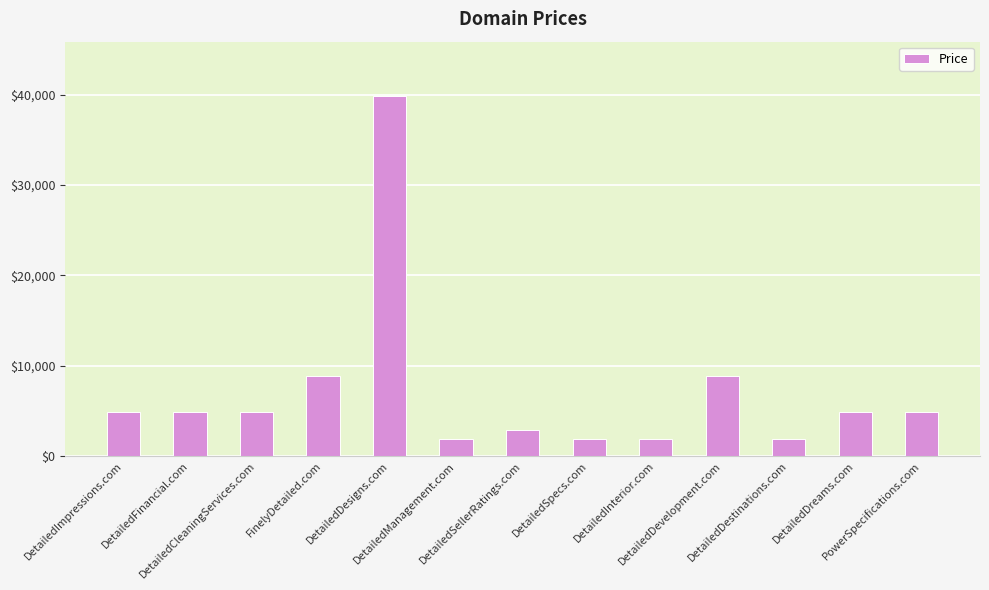

What is the maximum value shown in the chart?

39888